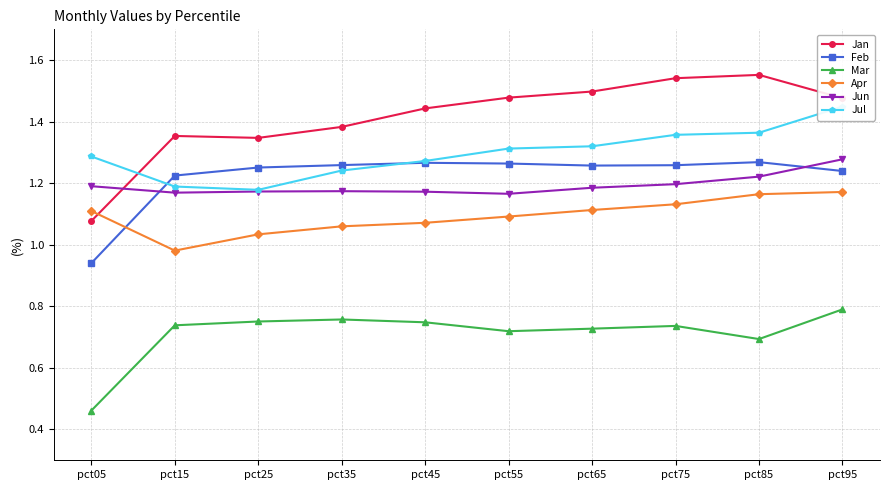

List the labels in order of Jul value, largest first.

pct95, pct85, pct75, pct65, pct55, pct05, pct45, pct35, pct15, pct25